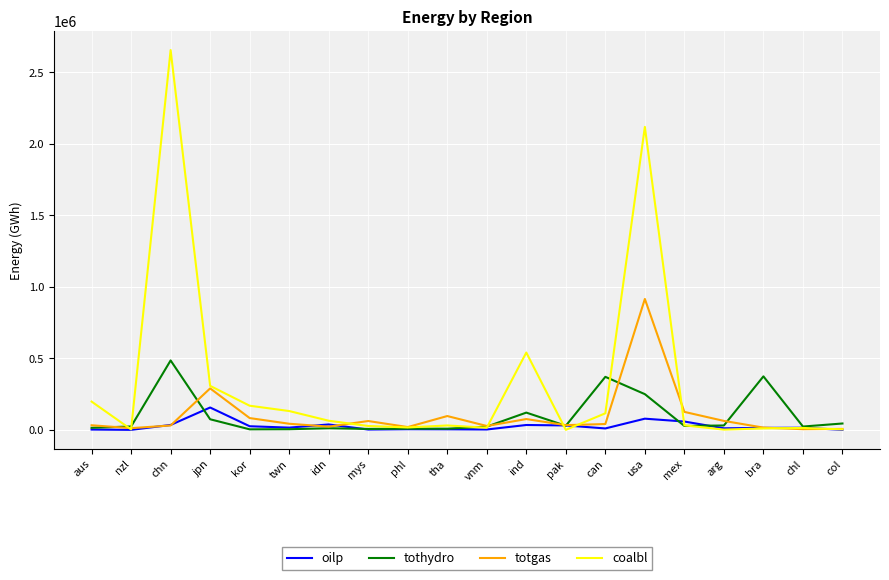

What is the sum of the coalbl values at twn and ind?

672072